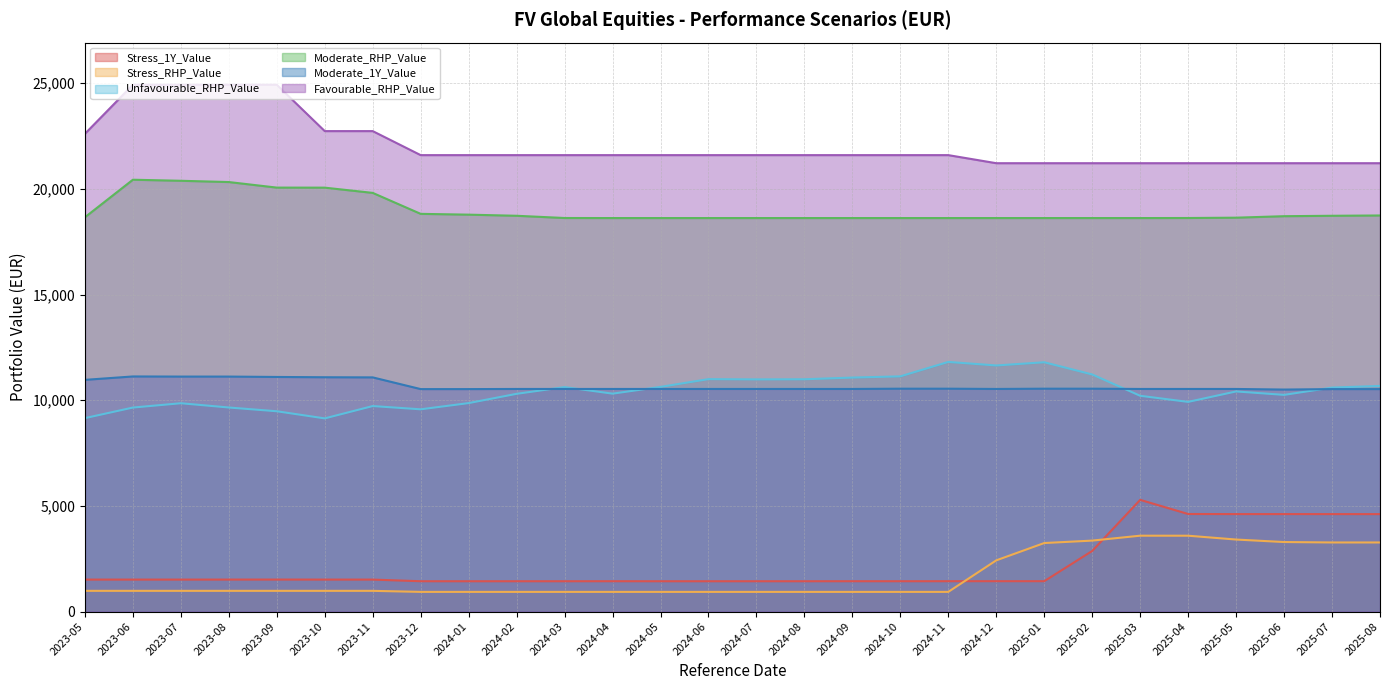

Reading left to right, extract all data points from this chart.

Stress_1Y_Value: 2023-05=1513.3	2023-06=1513.4	2023-07=1513.3	2023-08=1514.2	2023-09=1514.9	2023-10=1513.9	2023-11=1513.3	2023-12=1435.7	2024-01=1435.1	2024-02=1435.4	2024-03=1435.3	2024-04=1436.4	2024-05=1435.3	2024-06=1435.0	2024-07=1435.7	2024-08=1435.4	2024-09=1436.4	2024-10=1436.3	2024-11=1437.3	2024-12=1437.6	2025-01=1437.4	2025-02=2868.2	2025-03=5286.7	2025-04=4617.2	2025-05=4612.8	2025-06=4612.8	2025-07=4612.1	2025-08=4611.8
Stress_RHP_Value: 2023-05=980.8	2023-06=980.9	2023-07=980.9	2023-08=981.0	2023-09=981.1	2023-10=981.0	2023-11=980.9	2023-12=931.7	2024-01=931.6	2024-02=931.6	2024-03=931.6	2024-04=931.8	2024-05=931.6	2024-06=931.6	2024-07=931.7	2024-08=931.6	2024-09=931.7	2024-10=931.7	2024-11=931.8	2024-12=2423.7	2025-01=3243.3	2025-02=3358.5	2025-03=3591.0	2025-04=3589.9	2025-05=3408.8	2025-06=3290.6	2025-07=3270.3	2025-08=3270.2
Unfavourable_RHP_Value: 2023-05=9154.2	2023-06=9654.3	2023-07=9859.0	2023-08=9657.2	2023-09=9479.5	2023-10=9141.6	2023-11=9725.7	2023-12=9571.4	2024-01=9865.9	2024-02=10304.3	2024-03=10622.5	2024-04=10312.5	2024-05=10632.6	2024-06=10999.5	2024-07=10987.5	2024-08=10994.0	2024-09=11073.7	2024-10=11131.5	2024-11=11813.9	2024-12=11646.5	2025-01=11797.9	2025-02=11220.2	2025-03=10211.5	2025-04=9922.8	2025-05=10416.9	2025-06=10254.8	2025-07=10598.9	2025-08=10678.6
Moderate_RHP_Value: 2023-05=18659.4	2023-06=20436.3	2023-07=20386.6	2023-08=20326.5	2023-09=20063.7	2023-10=20061.3	2023-11=19813.7	2023-12=18821.2	2024-01=18783.4	2024-02=18730.4	2024-03=18624.9	2024-04=18622.3	2024-05=18622.3	2024-06=18622.3	2024-07=18622.3	2024-08=18622.3	2024-09=18622.3	2024-10=18622.3	2024-11=18622.3	2024-12=18622.3	2025-01=18622.3	2025-02=18622.3	2025-03=18622.3	2025-04=18624.9	2025-05=18640.2	2025-06=18710.6	2025-07=18730.4	2025-08=18744.6
Moderate_1Y_Value: 2023-05=10965.3	2023-06=11126.5	2023-07=11120.5	2023-08=11120.5	2023-09=11102.6	2023-10=11088.9	2023-11=11082.4	2023-12=10528.3	2024-01=10528.3	2024-02=10534.5	2024-03=10534.5	2024-04=10534.5	2024-05=10534.5	2024-06=10534.5	2024-07=10534.5	2024-08=10534.5	2024-09=10534.5	2024-10=10547.5	2024-11=10547.5	2024-12=10534.5	2025-01=10547.5	2025-02=10547.5	2025-03=10534.5	2025-04=10534.5	2025-05=10534.5	2025-06=10506.1	2025-07=10528.3	2025-08=10528.3
Favourable_RHP_Value: 2023-05=22609.0	2023-06=24930.3	2023-07=24930.3	2023-08=24930.3	2023-09=24930.3	2023-10=22737.4	2023-11=22737.4	2023-12=21600.5	2024-01=21600.5	2024-02=21600.5	2024-03=21600.5	2024-04=21600.5	2024-05=21600.5	2024-06=21600.5	2024-07=21600.5	2024-08=21600.5	2024-09=21600.5	2024-10=21600.5	2024-11=21600.5	2024-12=21218.4	2025-01=21218.4	2025-02=21218.4	2025-03=21218.4	2025-04=21218.4	2025-05=21218.4	2025-06=21218.4	2025-07=21218.4	2025-08=21218.4